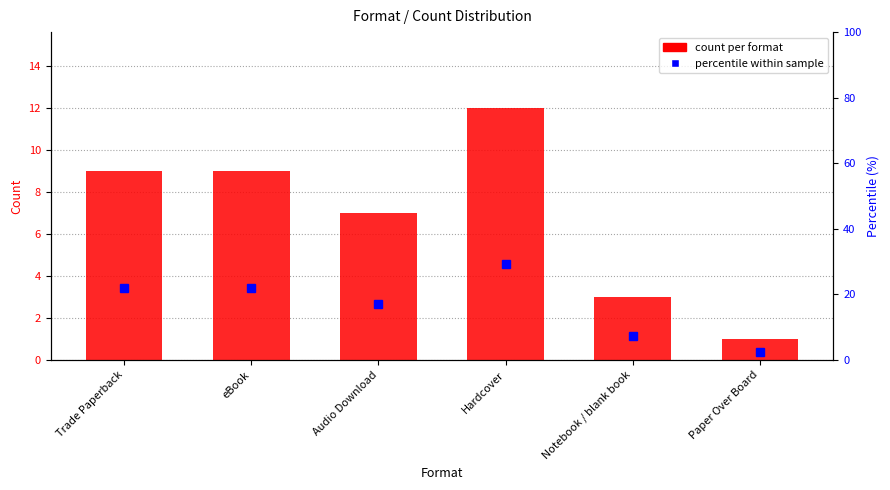

Is the value of count per format at Trade Paperback greater than the value of percentile within sample at Audio Download?

No